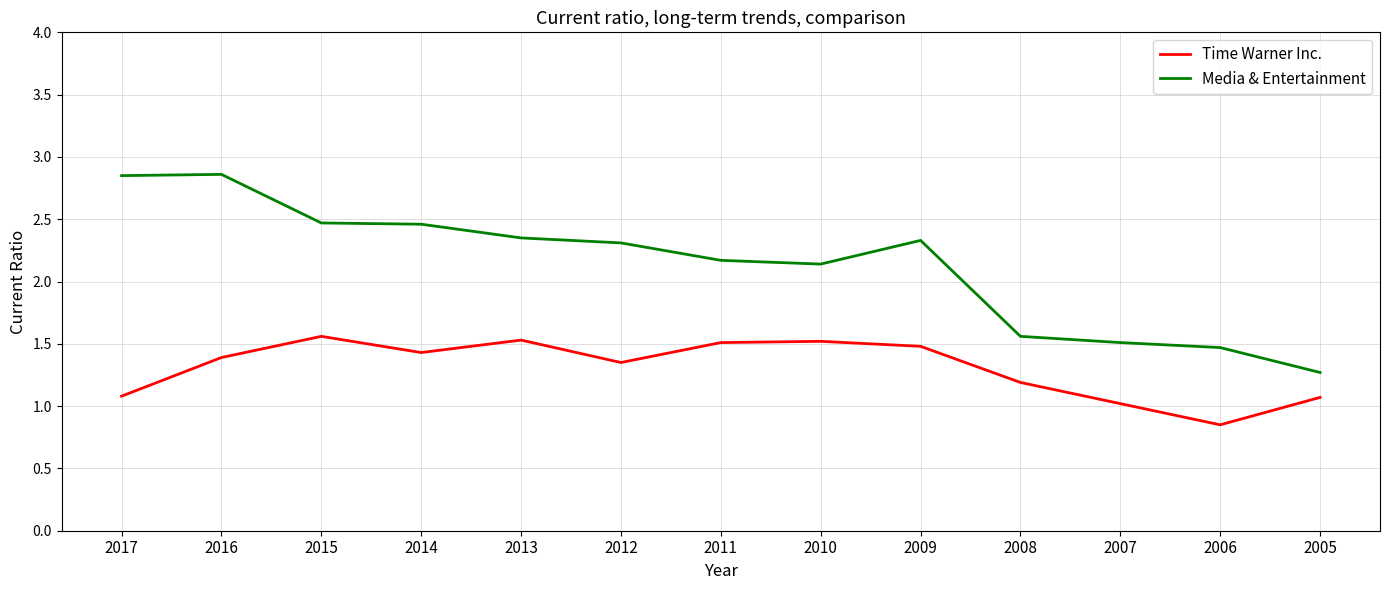

Which label corresponds to the smallest value in the chart?

2006